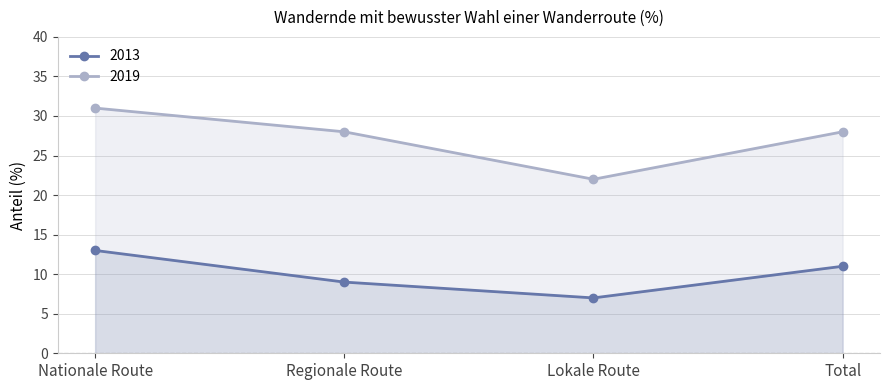

What is the label of the 3rd point from the left?

Lokale Route